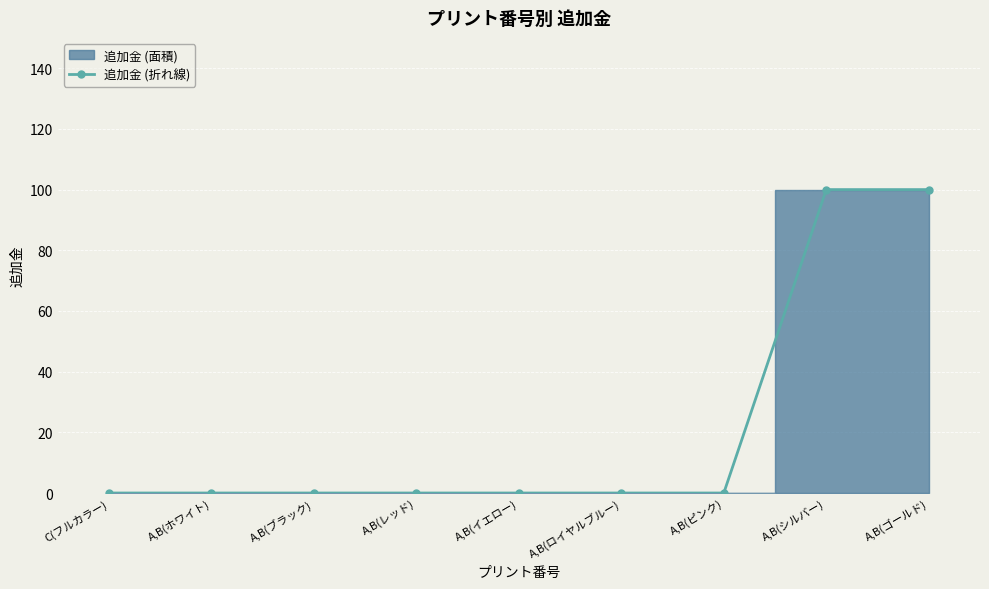

What is the label of the 8th point from the left?

A,B(シルバー)